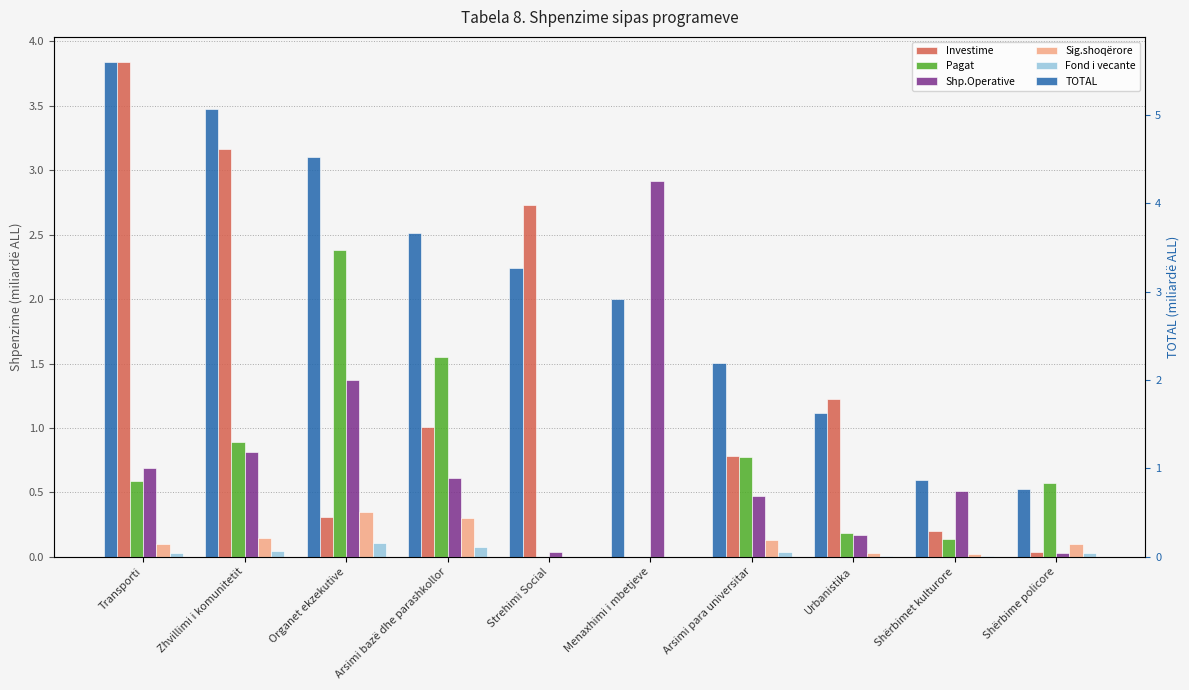

What is the spread (max minus min) of values at Strehimi Social?

3.3